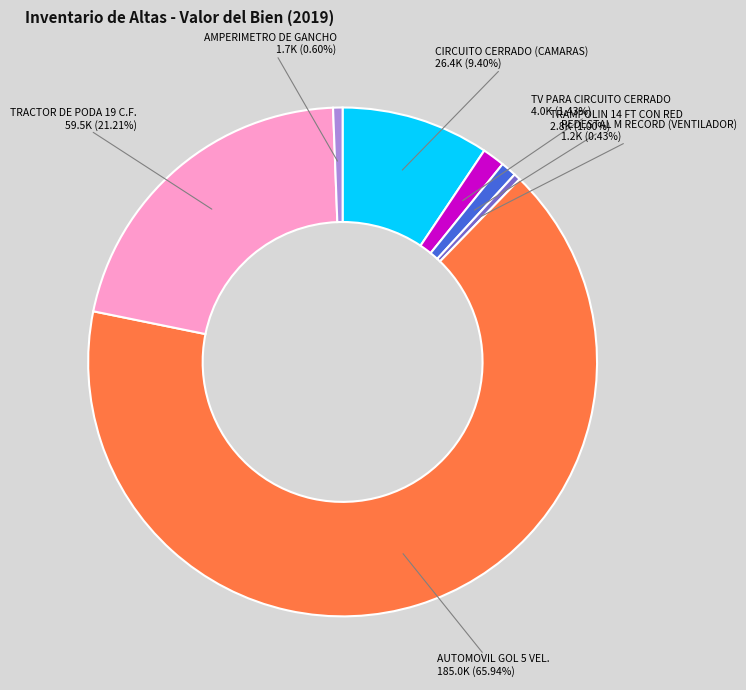

How many segments does this pie chart have?

7